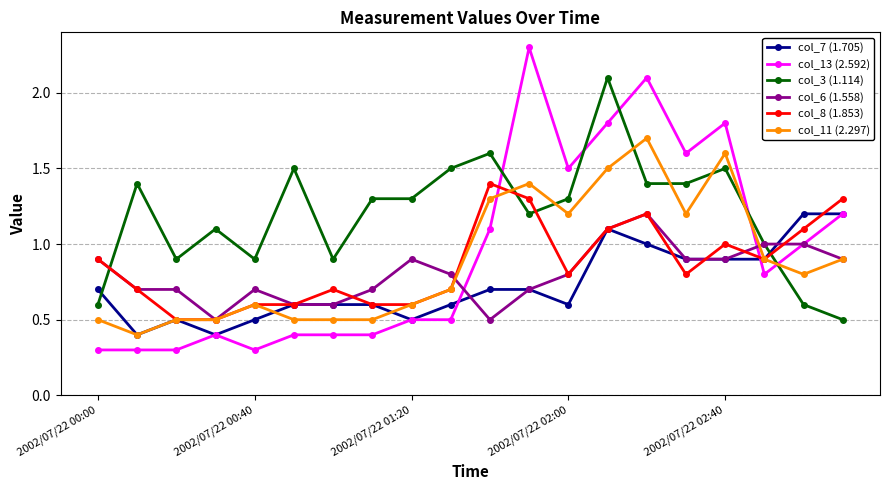

What is the value of the col_7 (1.705) point at the 1st from the left?

0.7